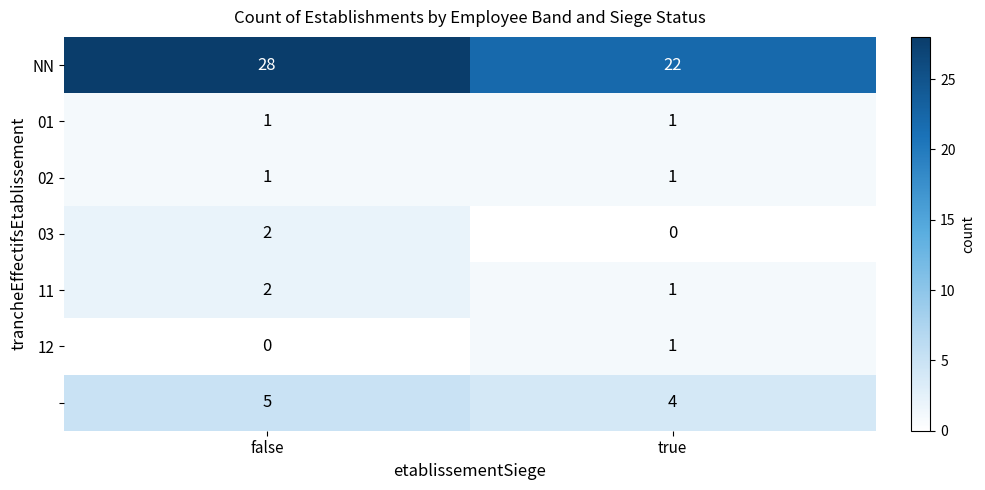

What is the maximum value shown in the chart?

28